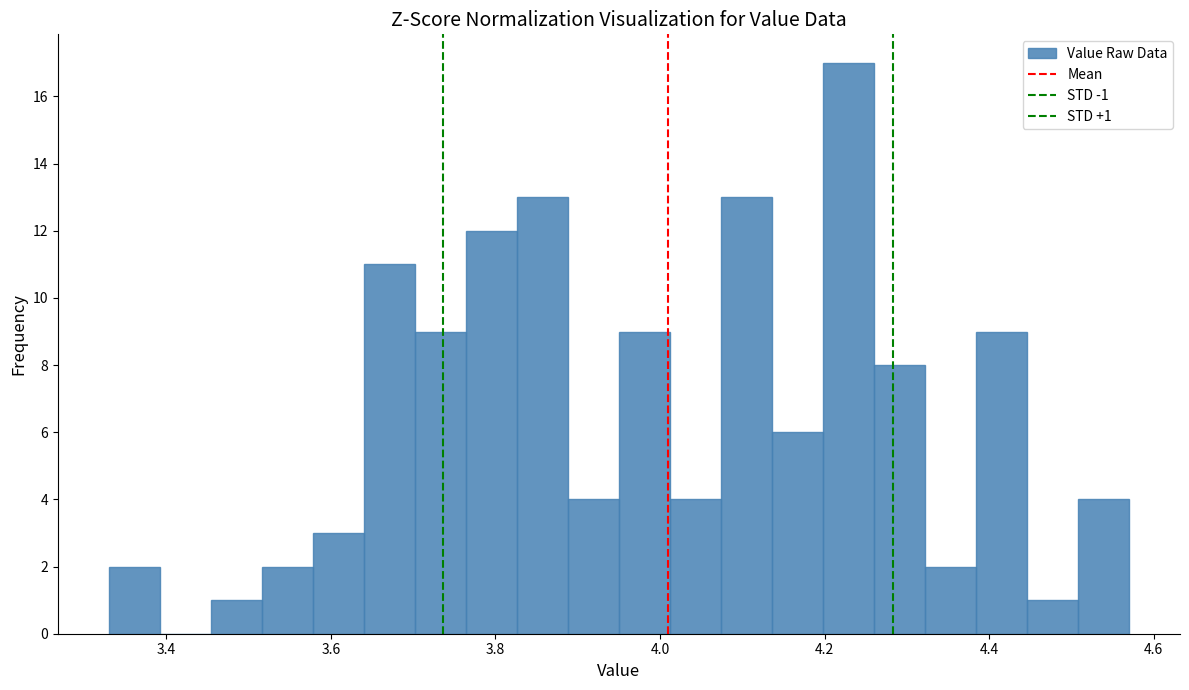

Around what value on the x-axis is the tallest bar? Give the approximate position of its centre, as read against the axis.

4.22